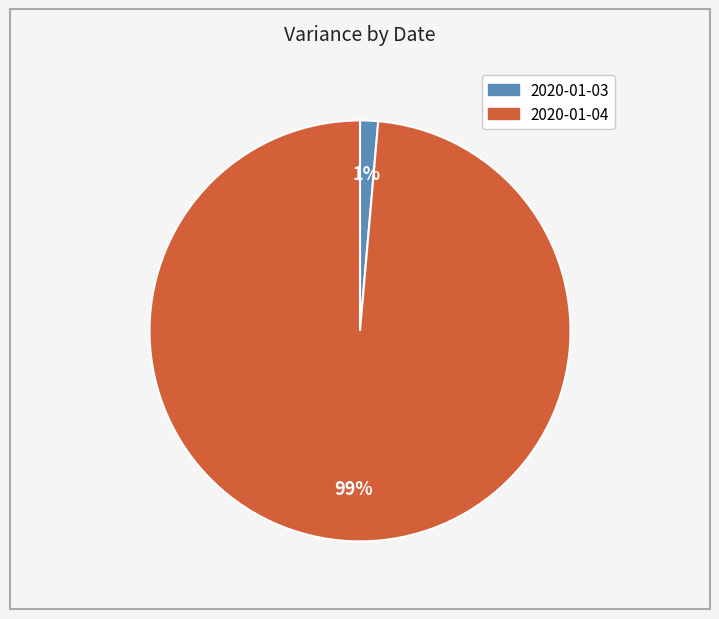

Is it true that 2020-01-04 is 99% of the pie?

True